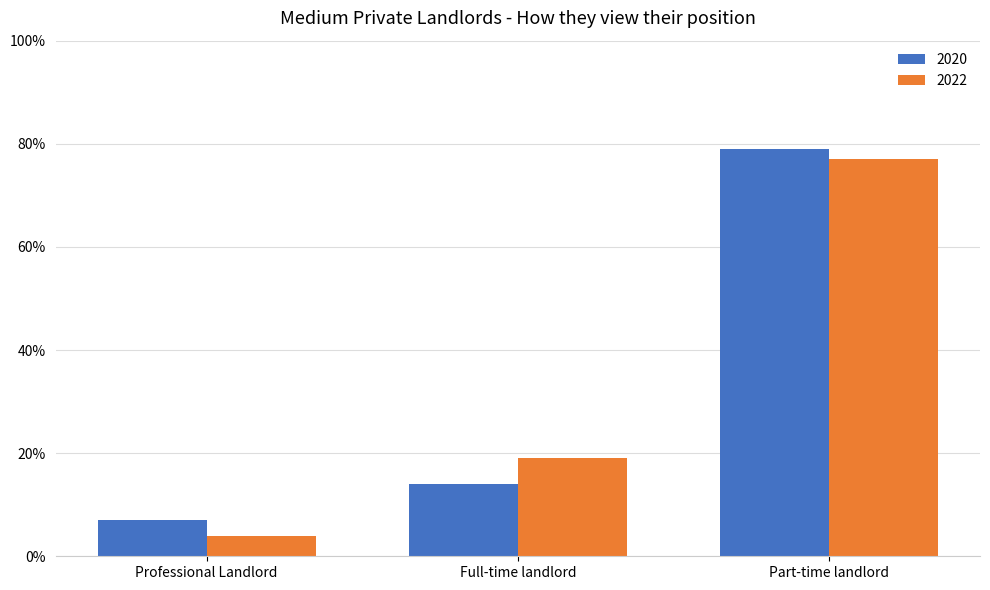

Where is 2022 nearest to the value 0?

Professional Landlord